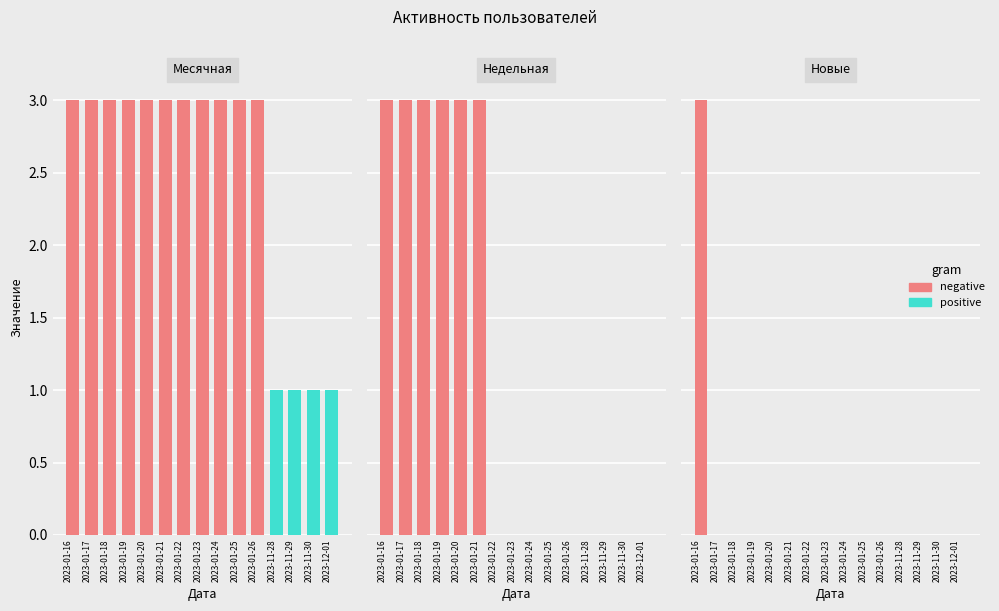

Between 2023-11-28 and 2023-01-21, which is larger?

2023-01-21